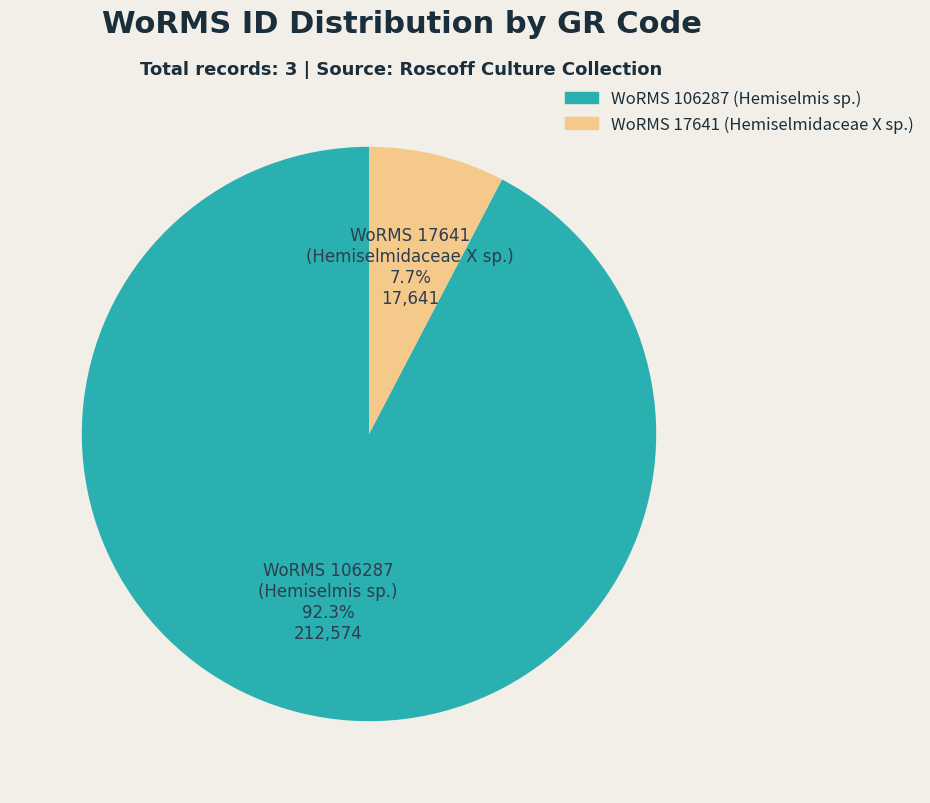

Is there a majority slice in this chart?

Yes